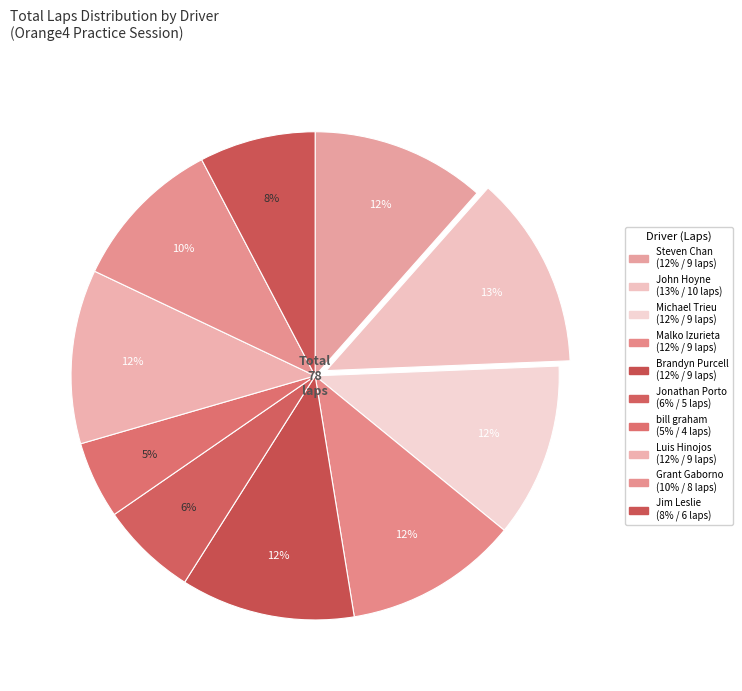

To the nearest percent, what is the difference between the largest and smallest slice percentages?

8%